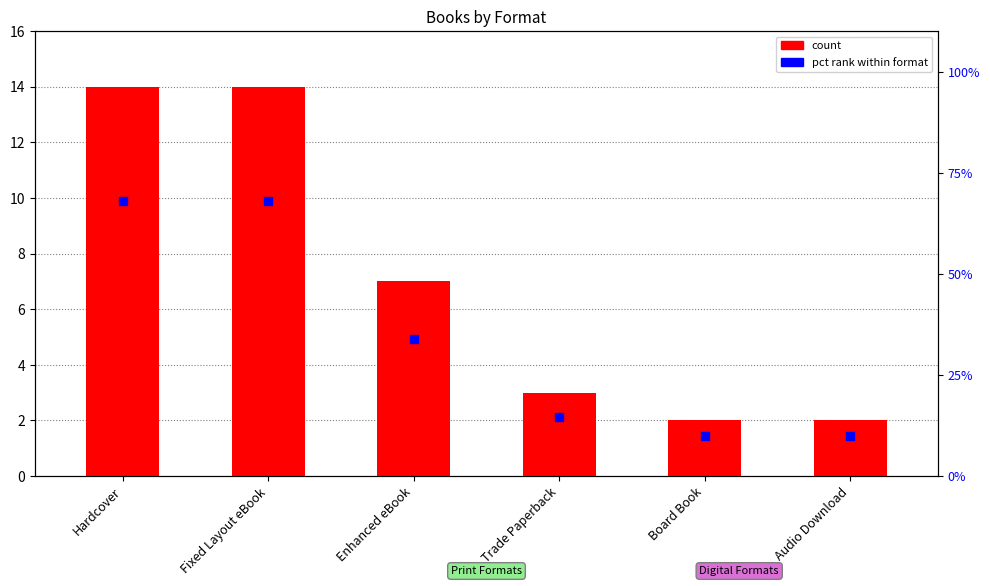

Is the value of count at Board Book greater than the value of pct rank at Hardcover?

No